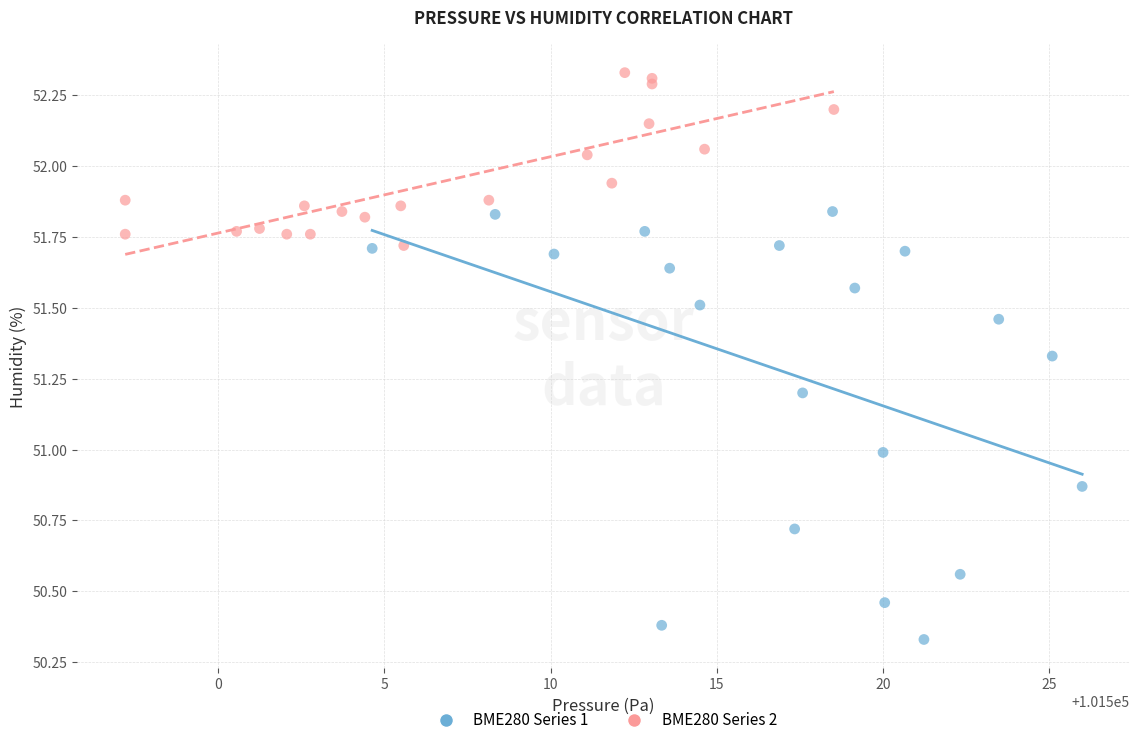

Which series contains the lowest Y value?

BME280 Series 1